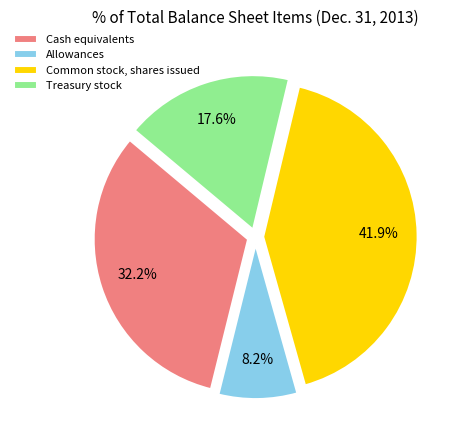

Which category has the smallest portion of the pie?

Allowances